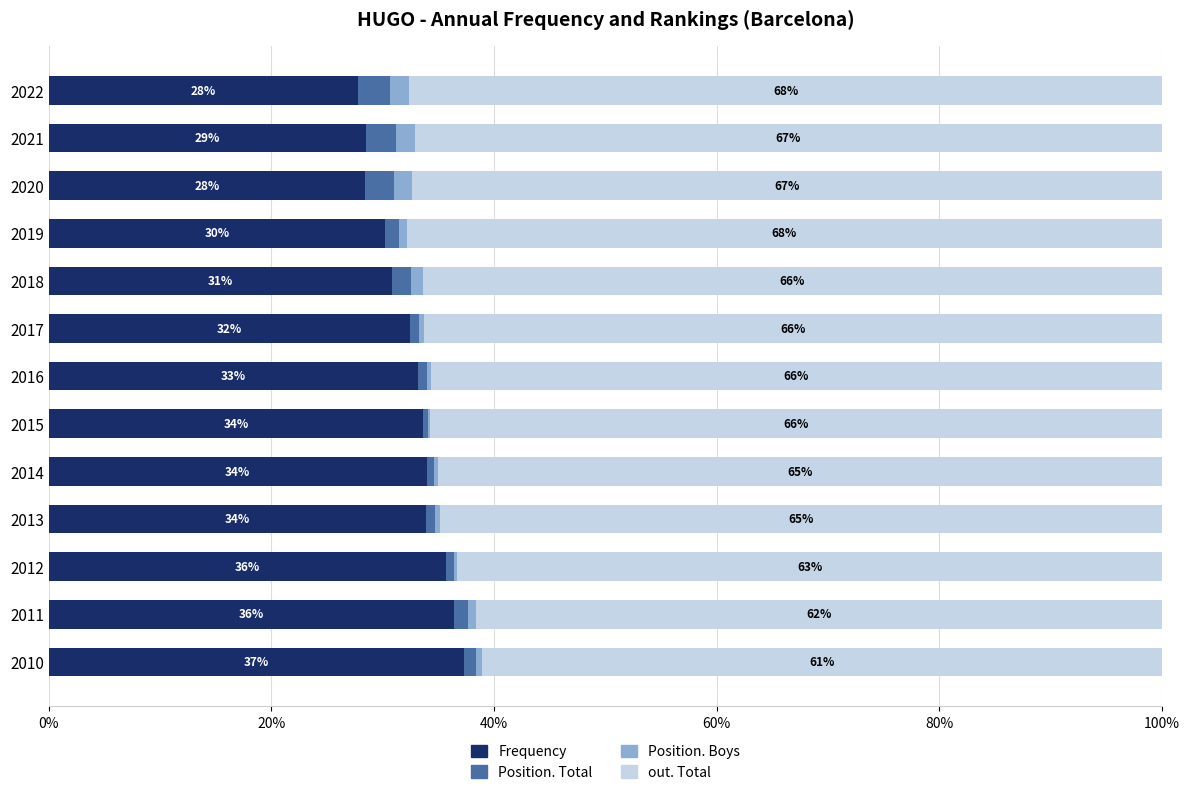

What value does the Frequency series have at 2013?

33.9